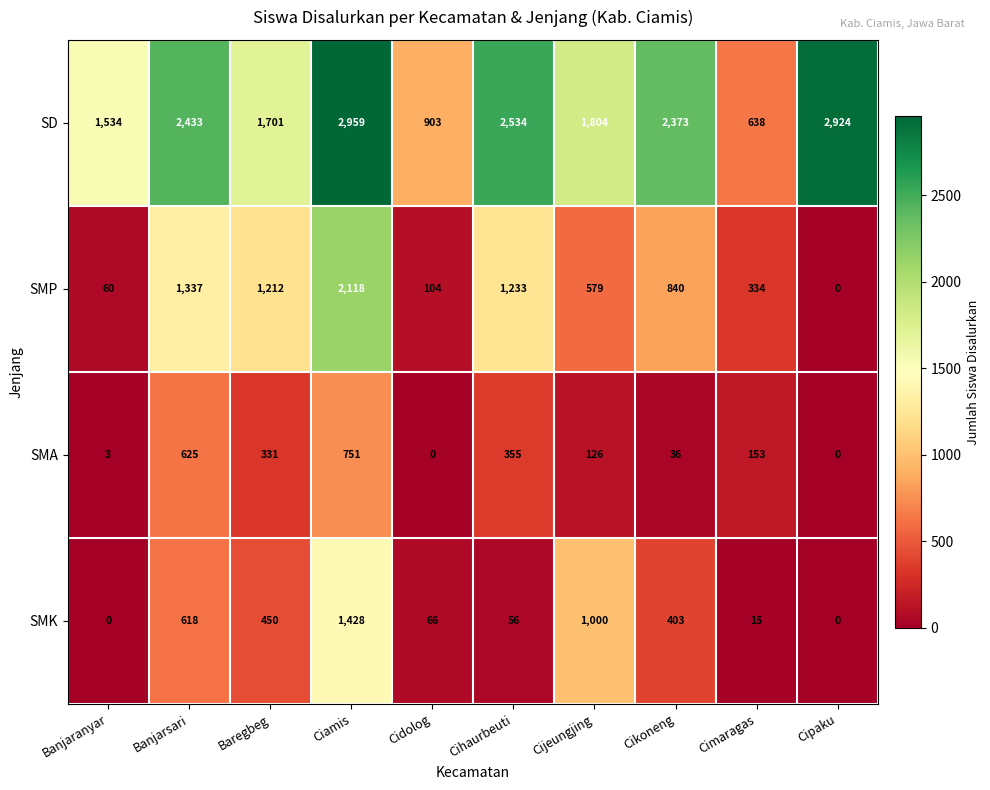

At how many categories does at least one series exceed 767?

9